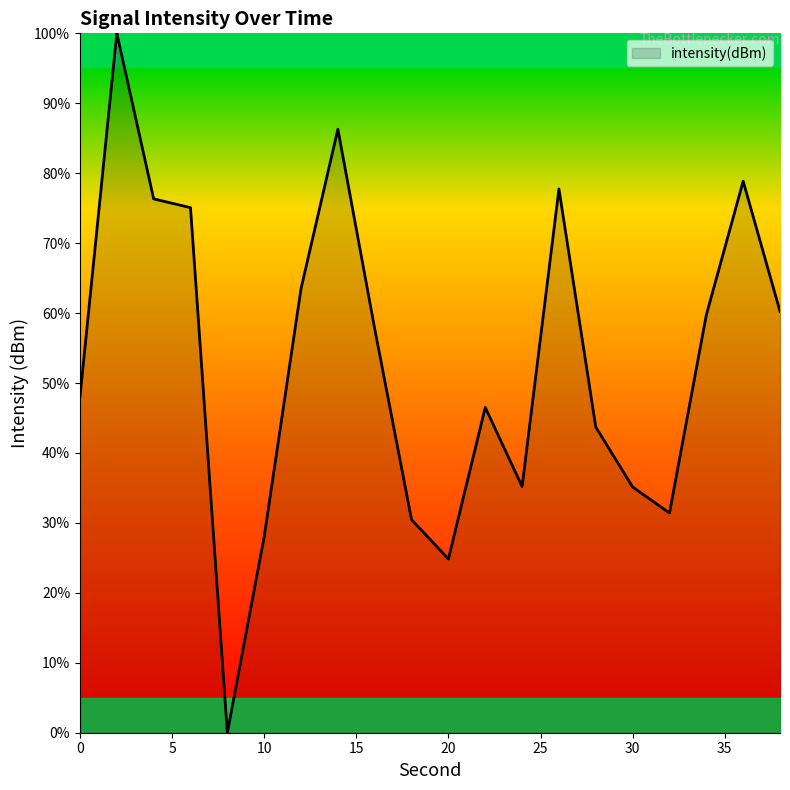

What is the greatest value displayed?

100.0